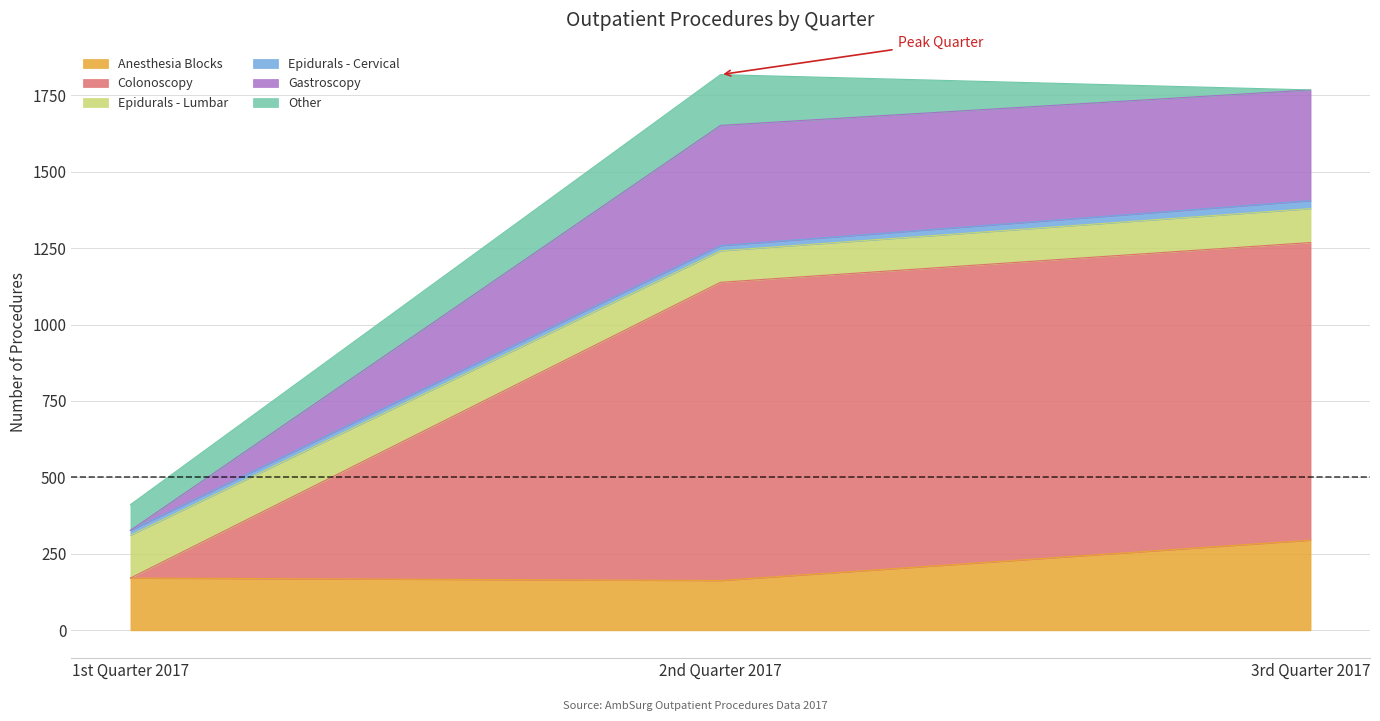

At how many categories does at least one series exceed 1791?

1